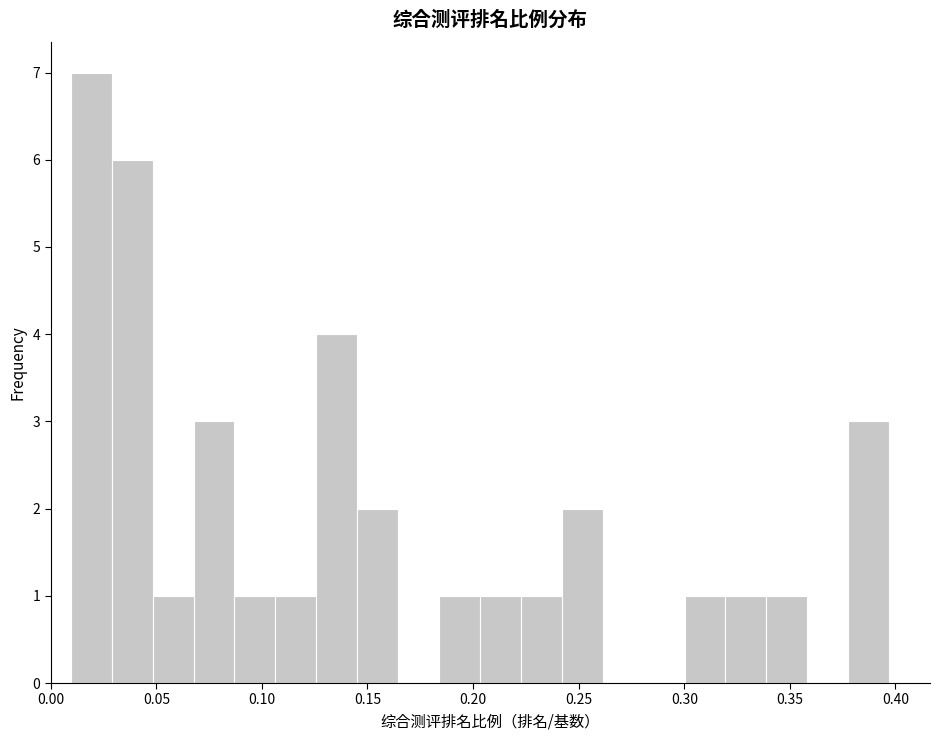

Around what value on the x-axis is the tallest bar? Give the approximate position of its centre, as read against the axis.

0.020